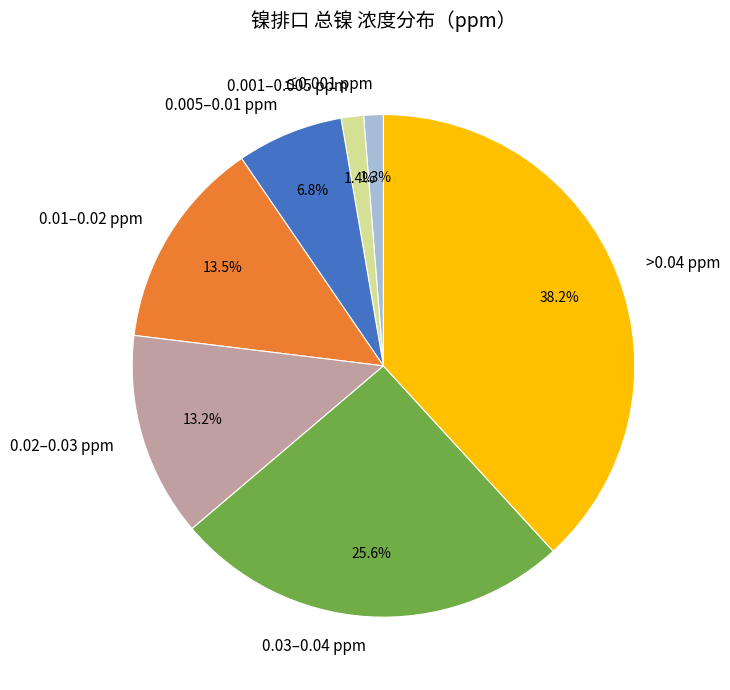

What is the largest slice in the pie chart?

>0.04 ppm